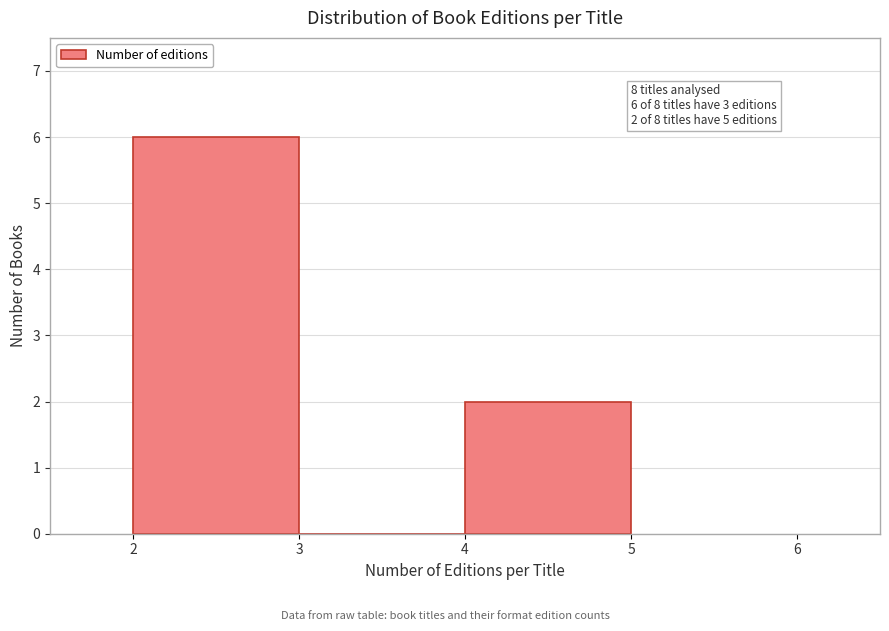

Over which range of the x-axis is the bar tallest?

2 to 3